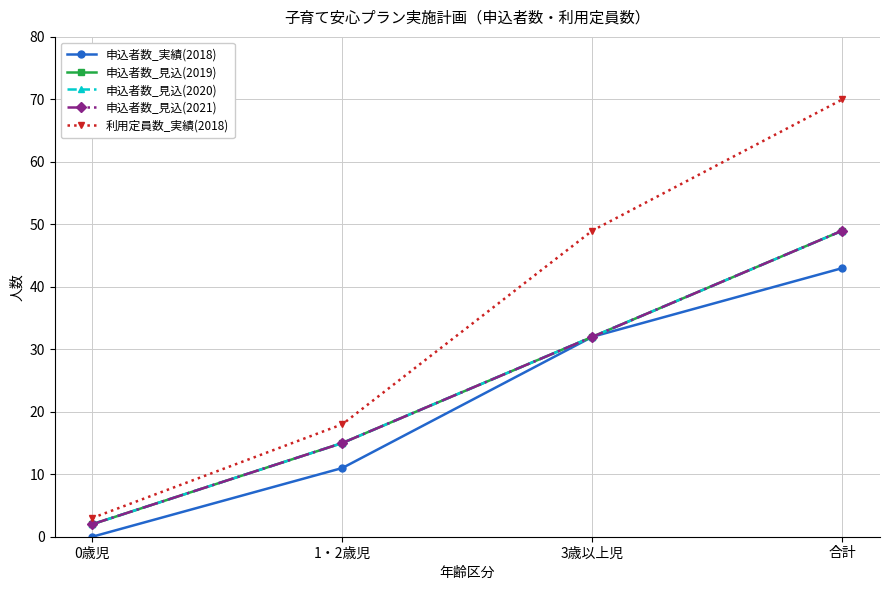

What is the value of the 申込者数_見込(2020) point at the 4th from the left?

49